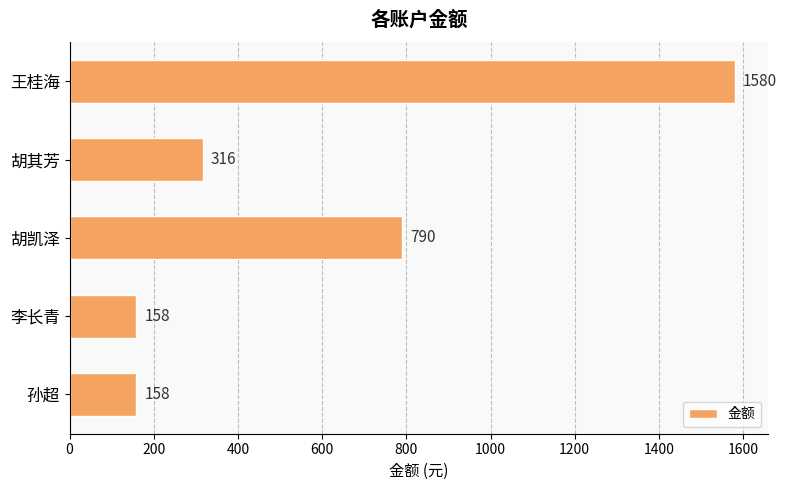

What is the difference between the maximum and minimum values?

1422